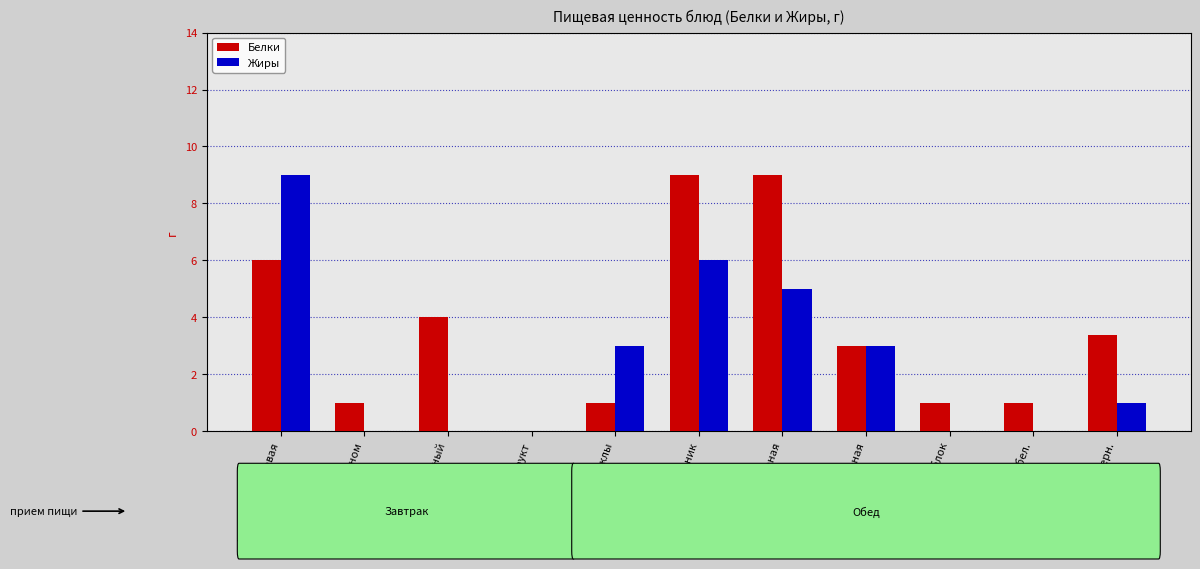

At which label does Жиры first exceed 1?

каша геркулесовая